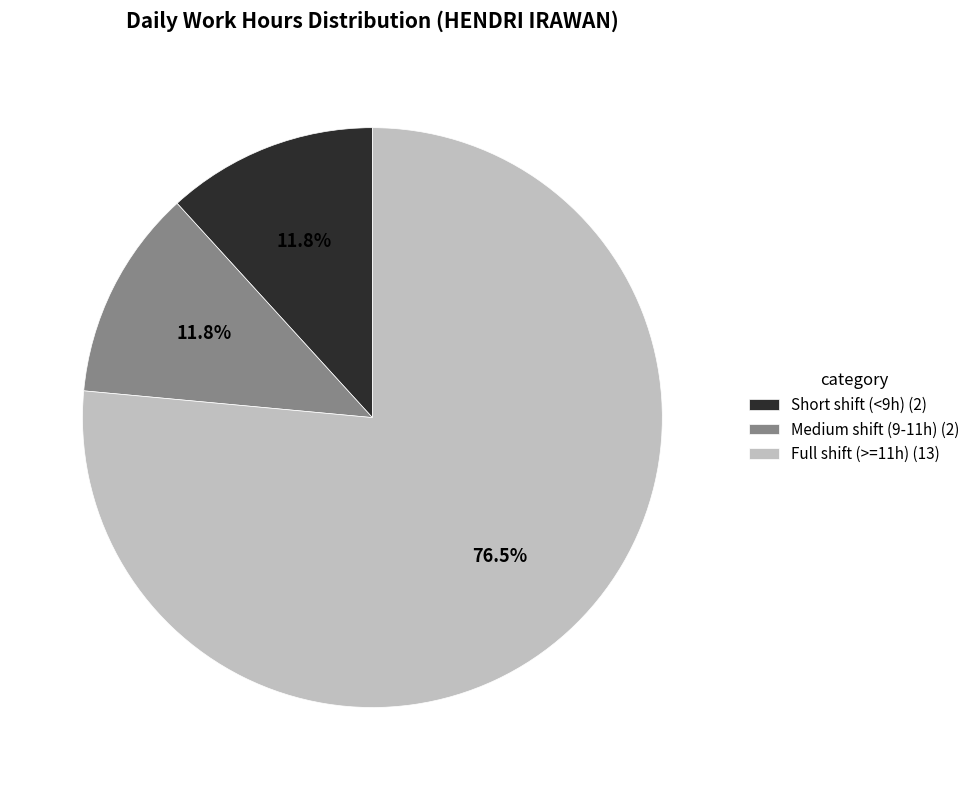

To the nearest percent, what is the average slice percentage?

33%